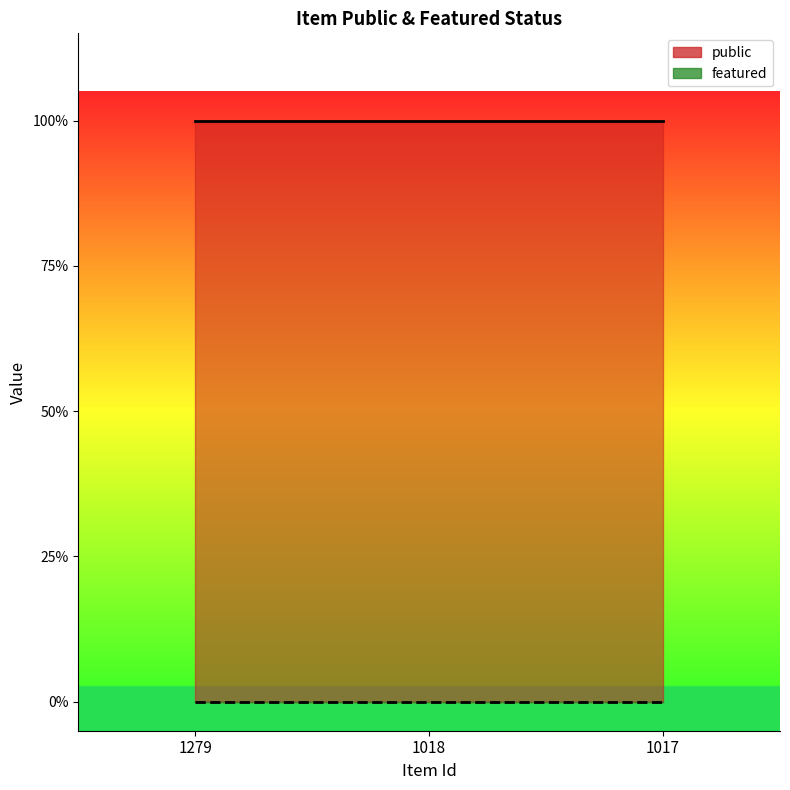

Rank the categories by public value from highest to lowest.

1279, 1018, 1017